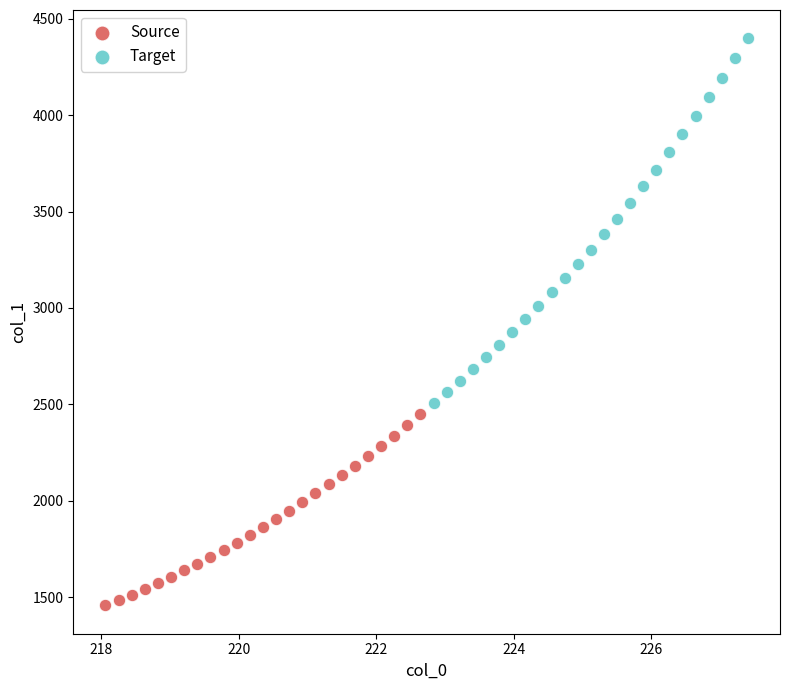

Which series has the widest spread of Y values?

Target